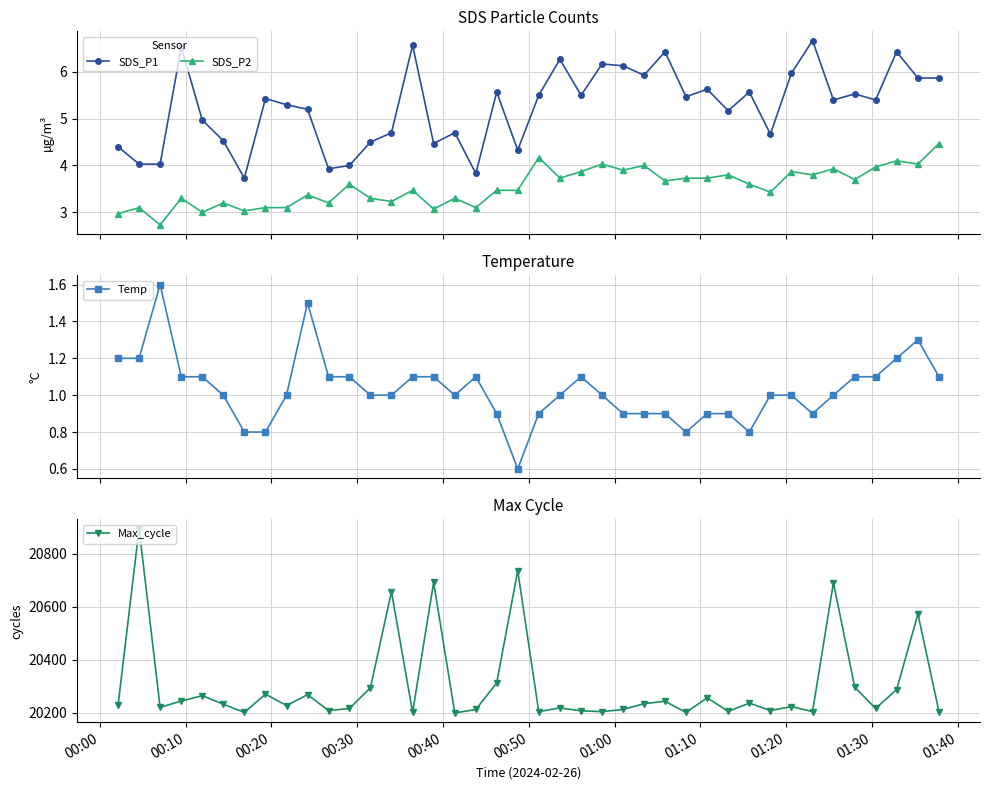

What is the value of the SDS_P1 point at the 19th from the left?

5.6